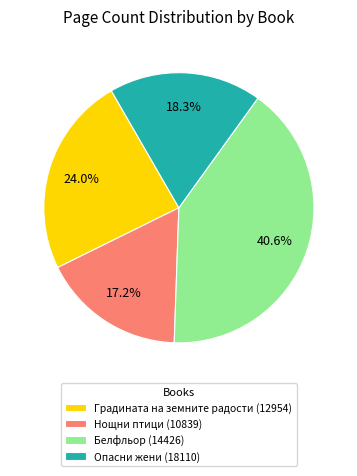

True or false: Опасни жени (18110) accounts for 18% of the total.

True